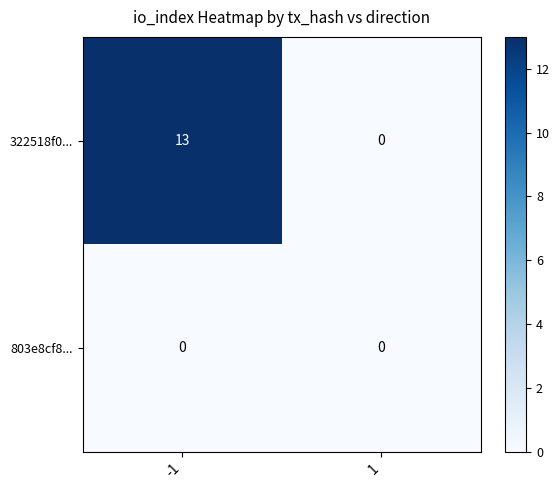

At which category is the sum across all series the highest?

-1